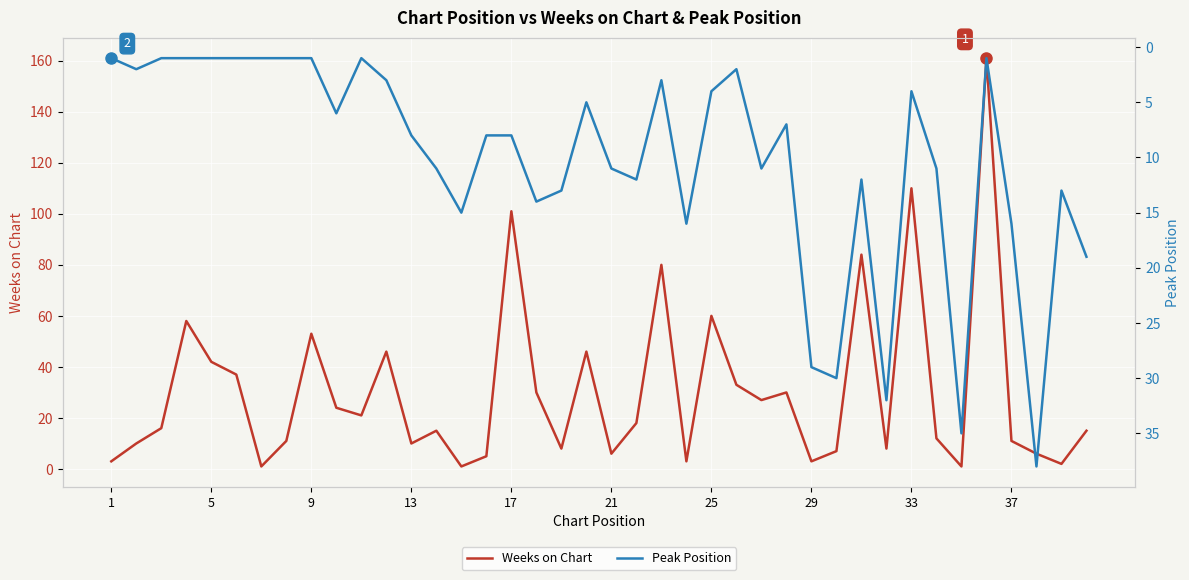

What is the highest value of the Weeks on Chart series?

161